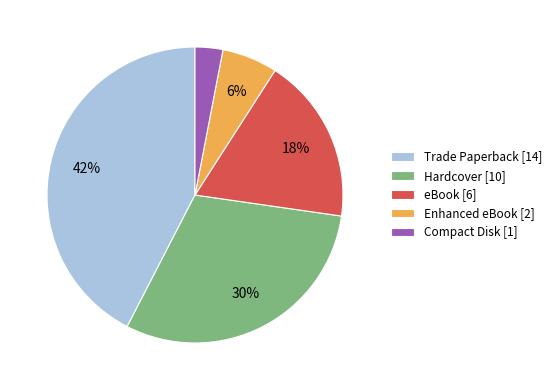

Which slice is the smallest?

Compact Disk